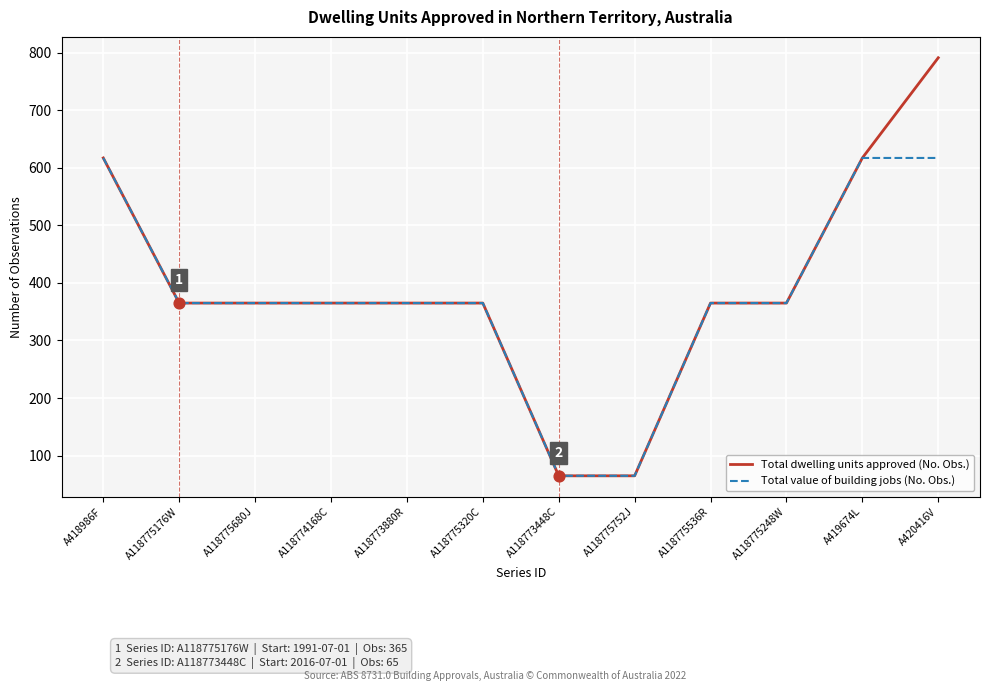

Which series has the largest range (max minus min)?

Total dwelling units approved (No. Obs.)